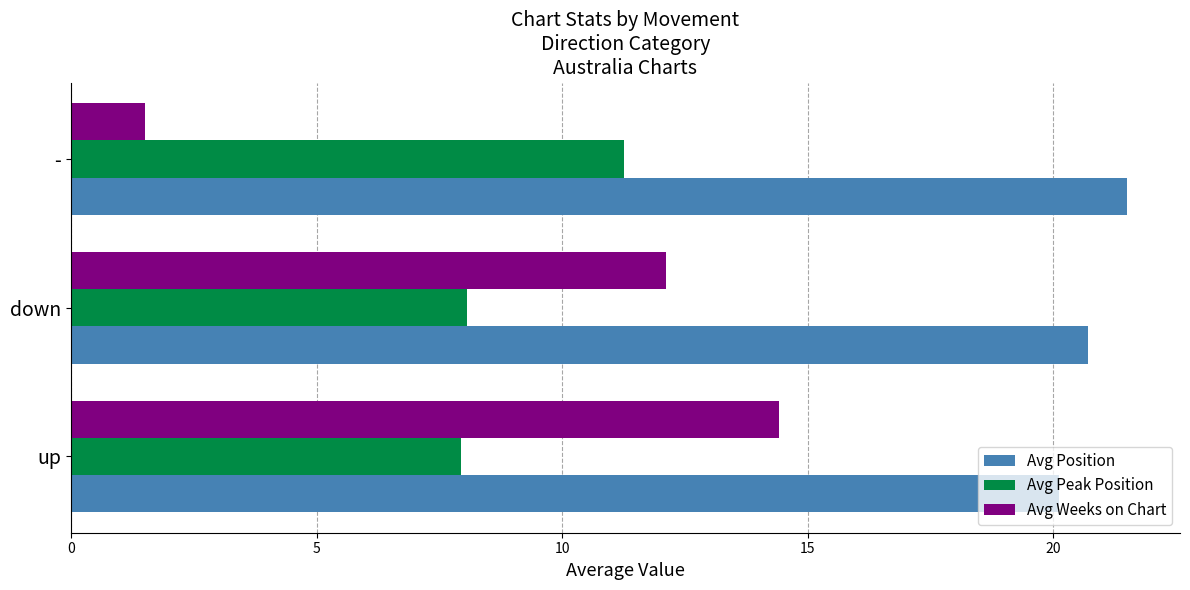

Rank the categories by Avg Weeks on Chart value from highest to lowest.

up, down, -